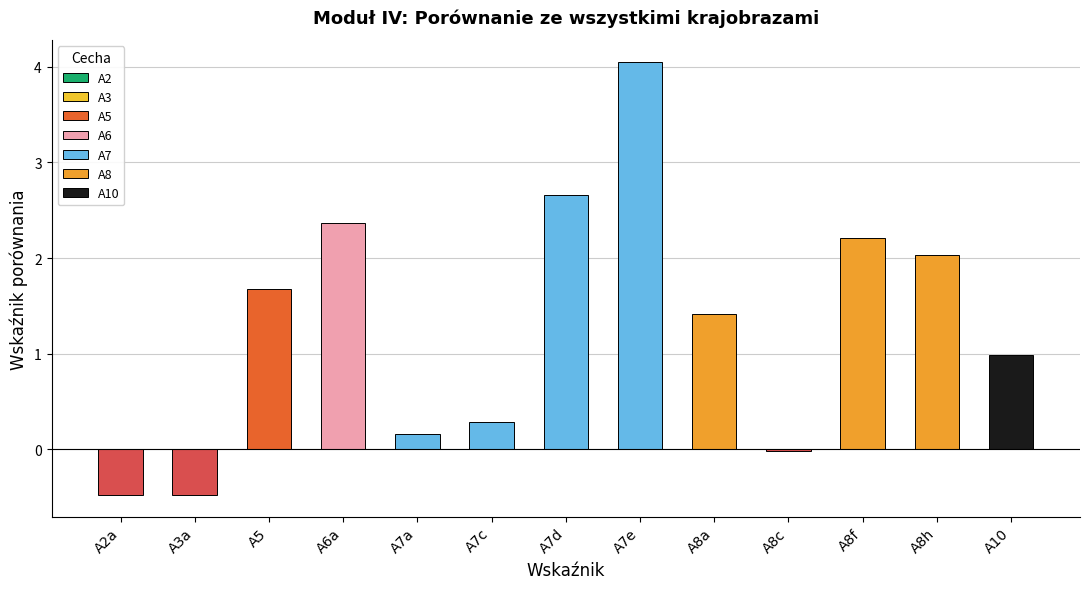

What is the difference between the maximum and minimum values?

4.5